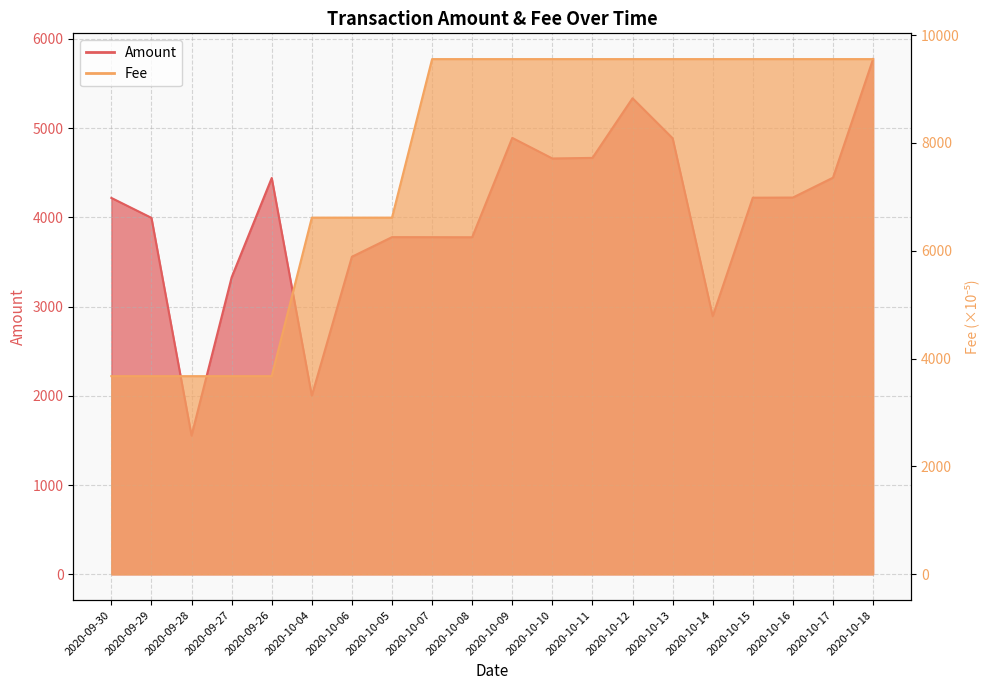

How many Fee values are between 6615 and 9555?

15